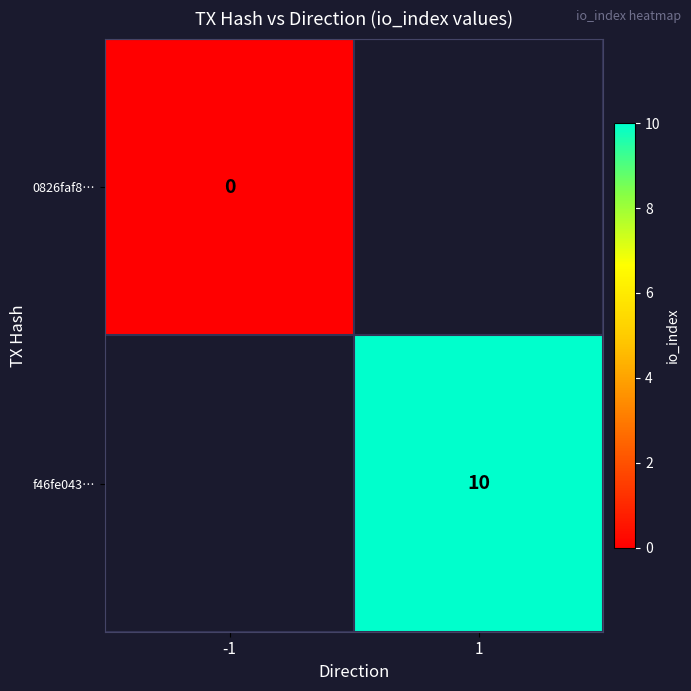

The f46fe043… series shows 10 at 1. True or false?

True